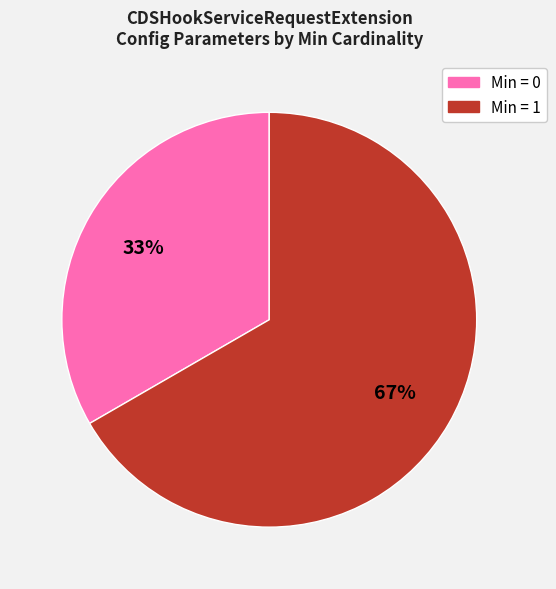

Is there a majority slice in this chart?

Yes